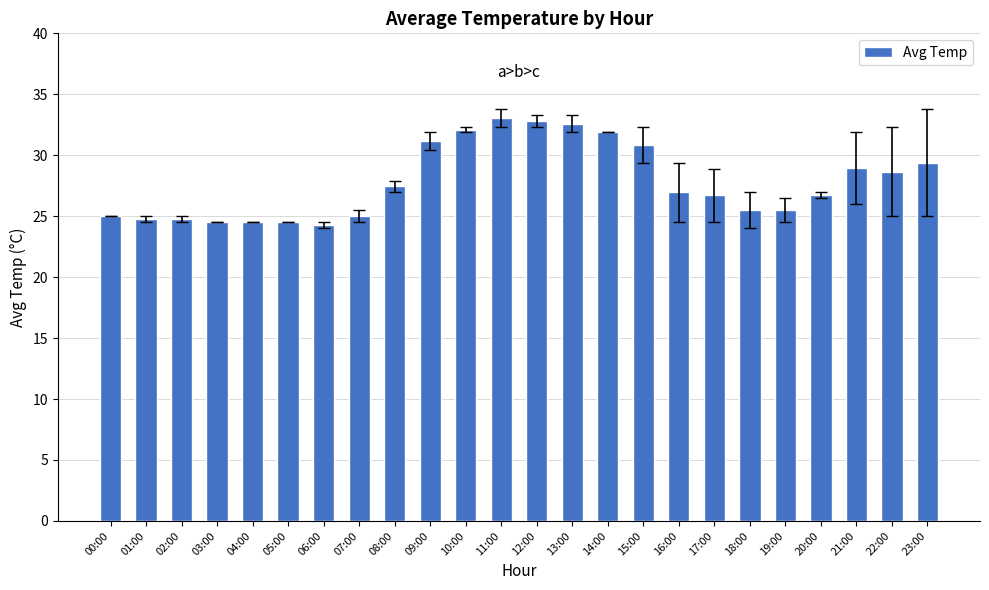

Approximately how many times larger is the value at 17:00 compared to 13:00?

0.8